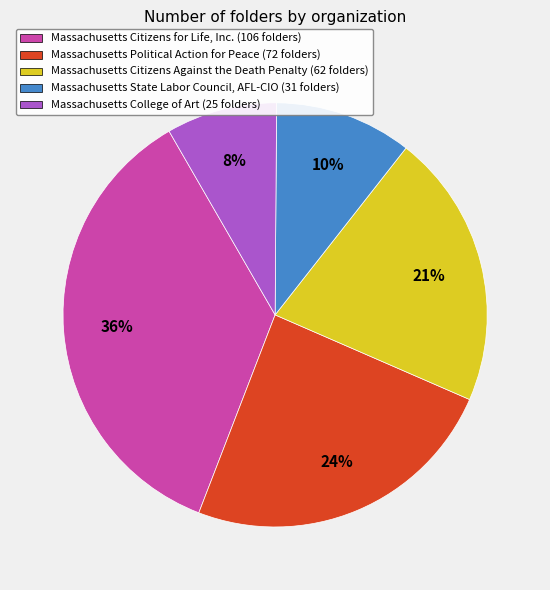

Is it true that Massachusetts Citizens for Life, Inc. is 36% of the pie?

True